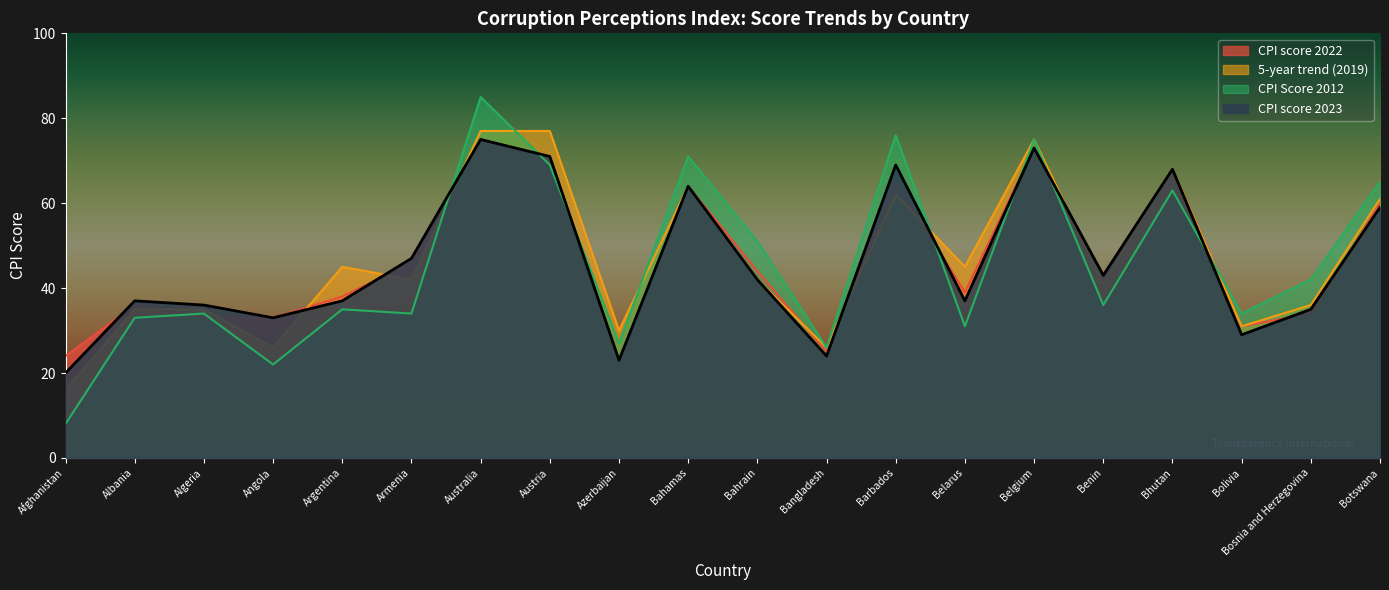

True or false: 5-year trend (2019) has more than 1 points higher than both neighbors.

True